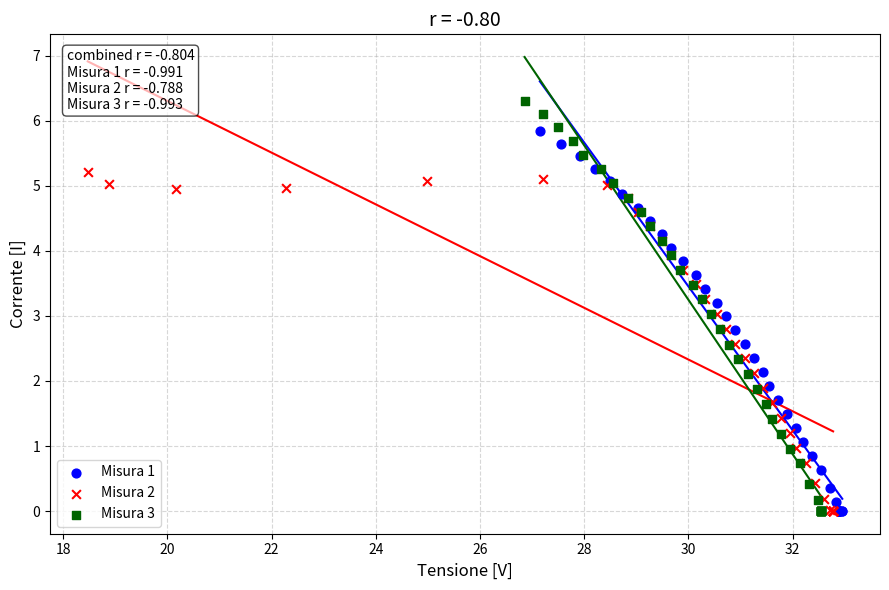

Which series has the widest spread of Y values?

Misura 3